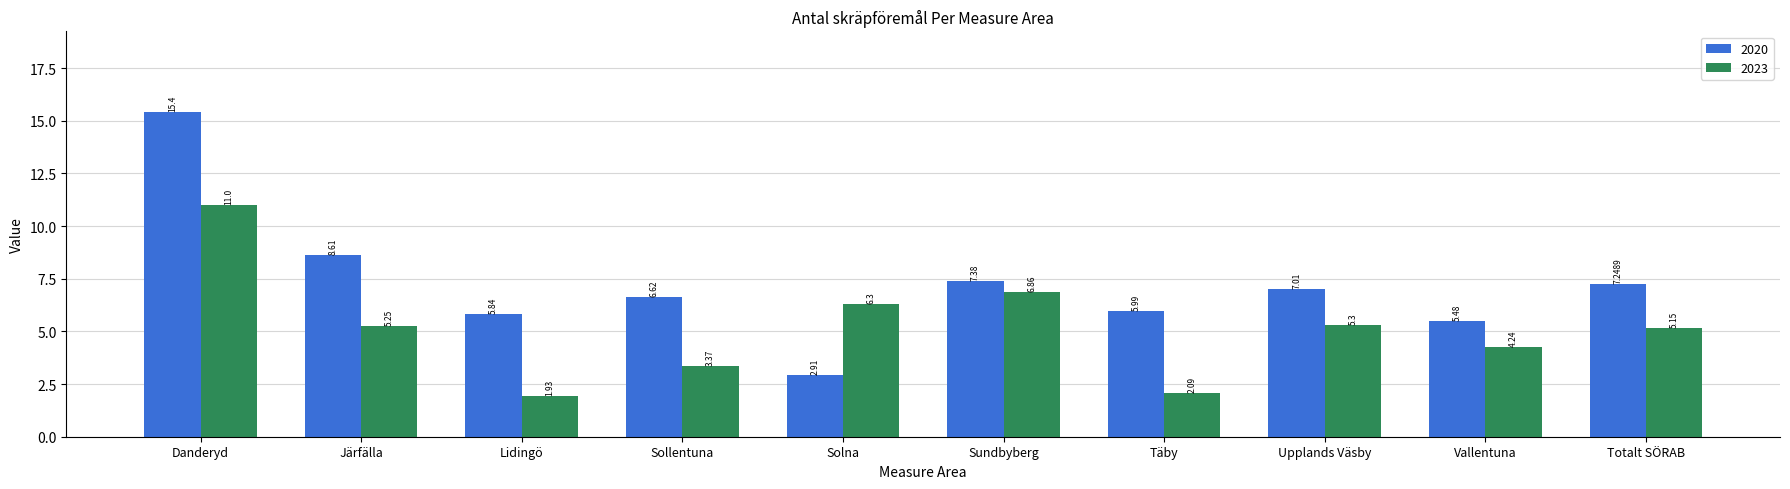

What is the label of the 8th bar from the left?

Upplands Väsby